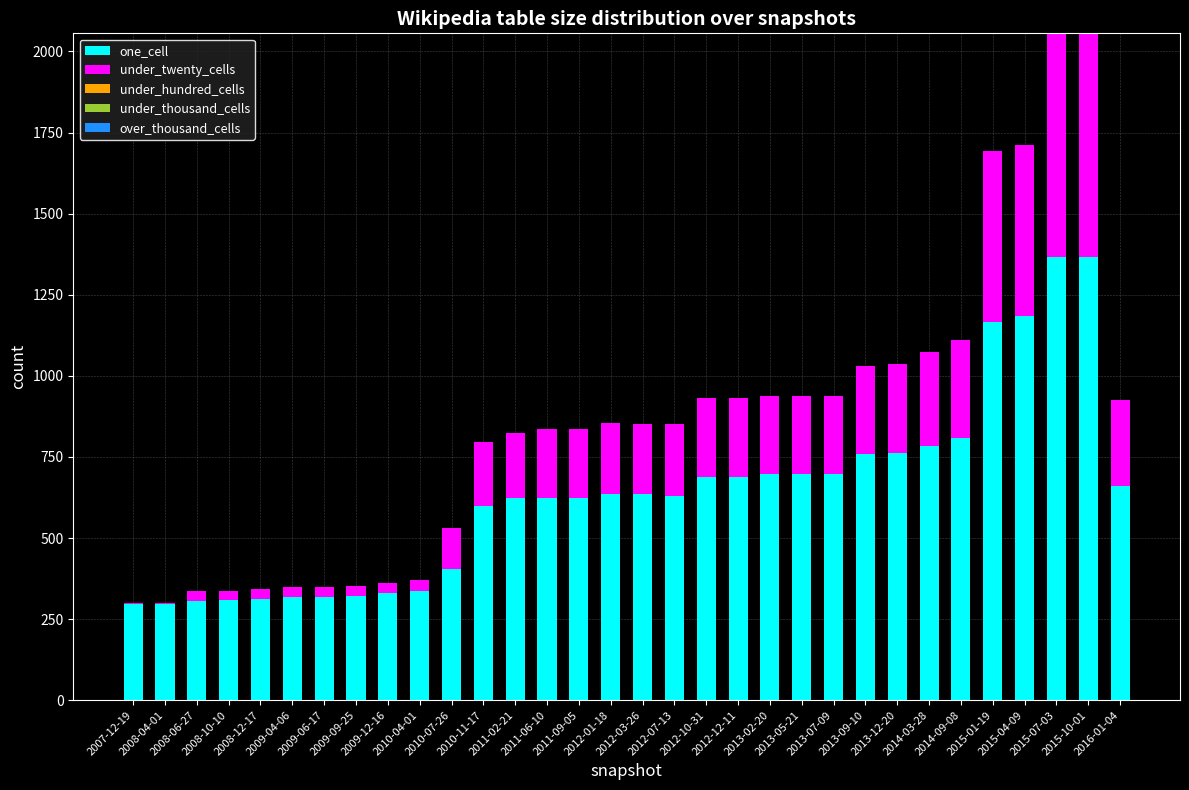

Which series has the largest total across all categories?

one_cell